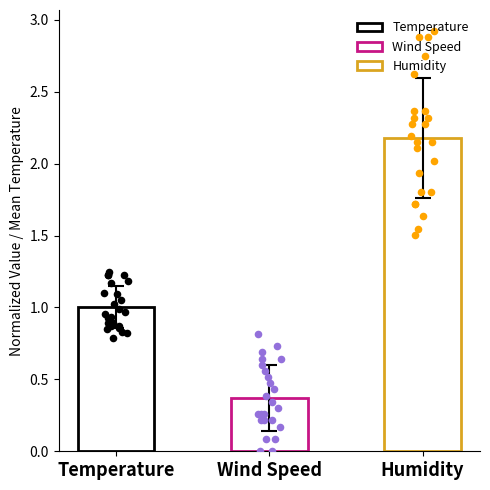

Which series has the largest total across all categories?

Humidity